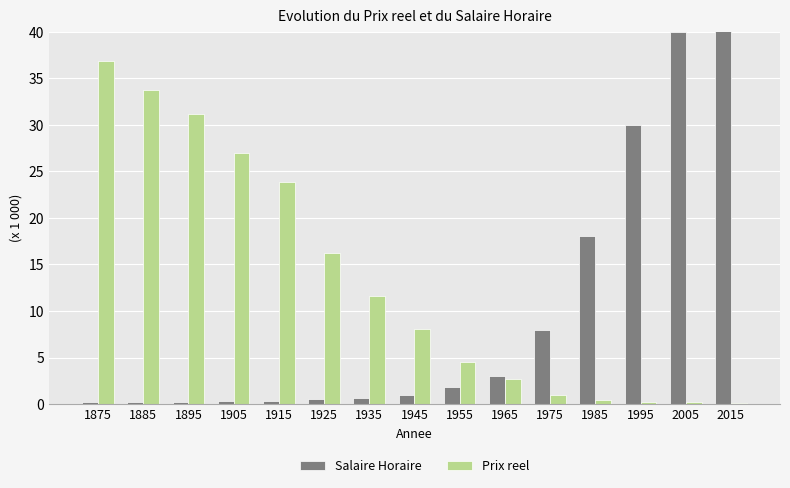

At which category is the sum across all series the highest?

2015